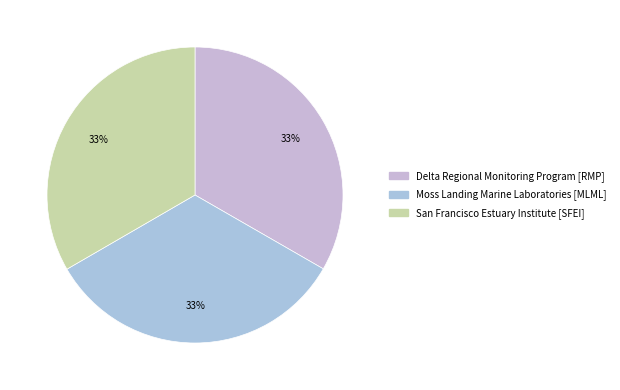

How many slices are in this pie chart?

3